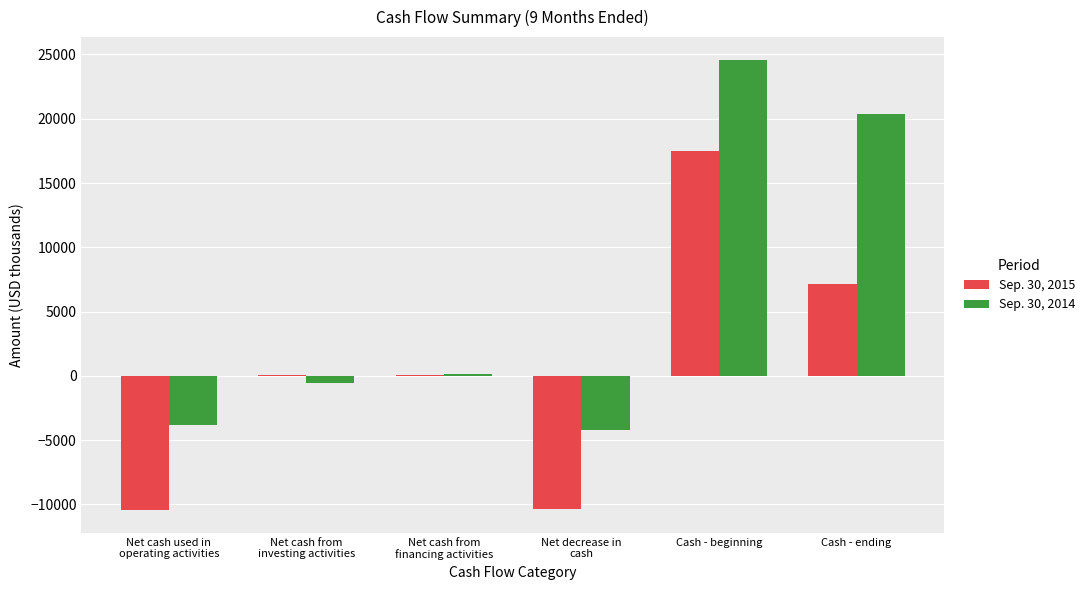

What is the maximum value shown in the chart?

24598